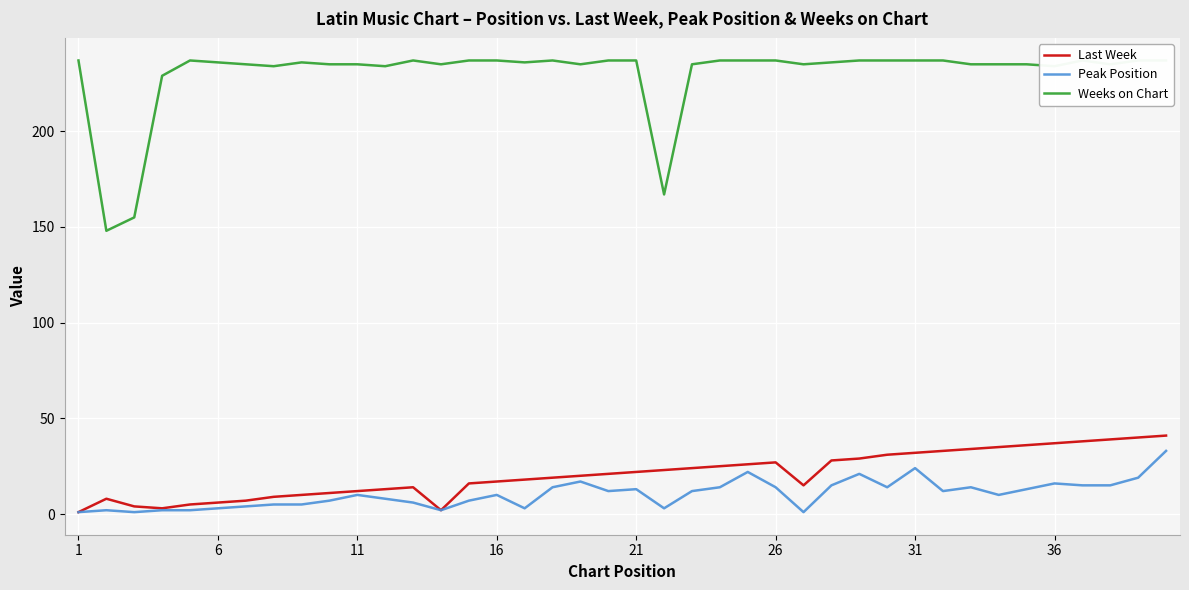

True or false: Weeks on Chart and Peak Position intersect in this chart.

False